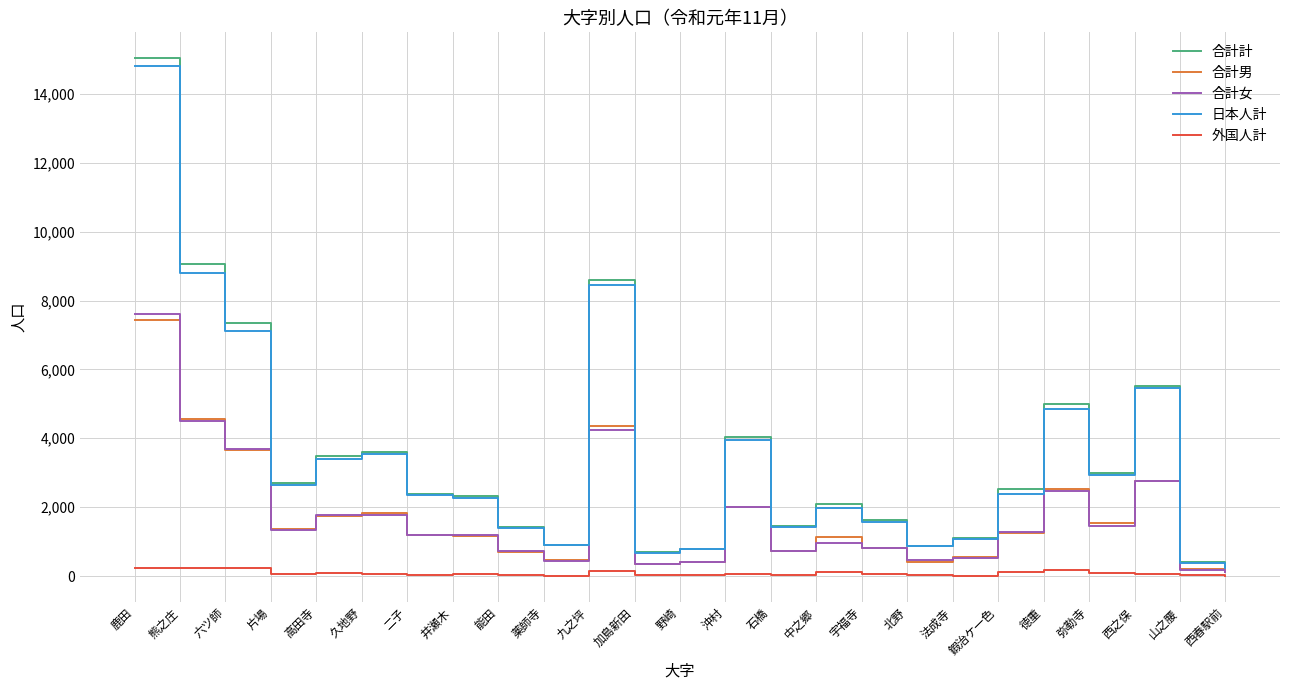

What is the maximum value shown in the chart?

15036